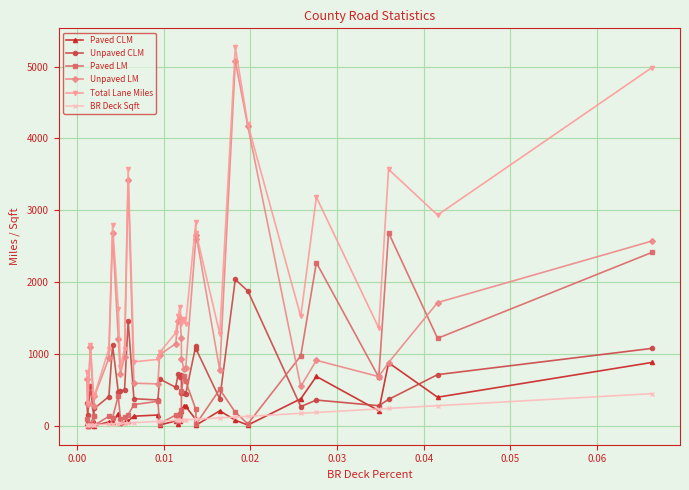

What is the minimum value shown in the chart?

1.2